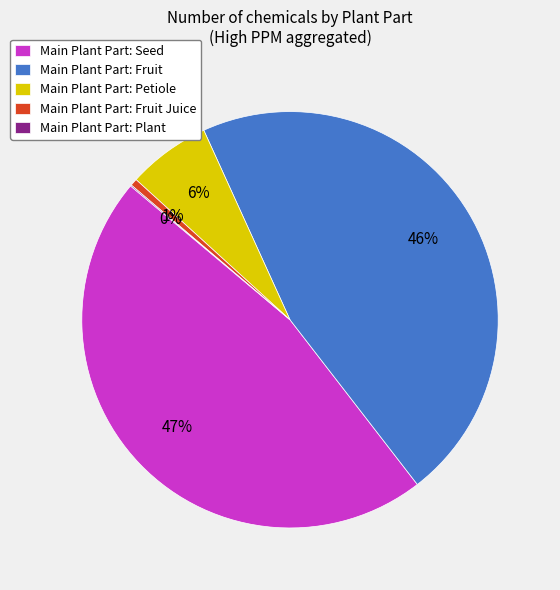

To the nearest percent, what is the average slice percentage?

20%